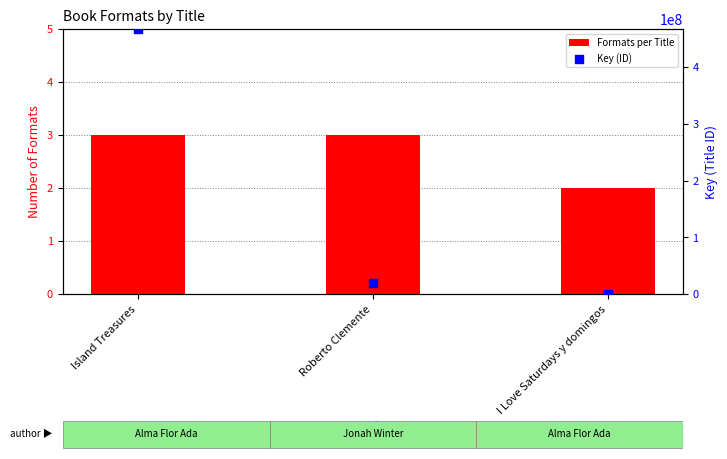

At which category is the sum across all series the highest?

Island Treasures